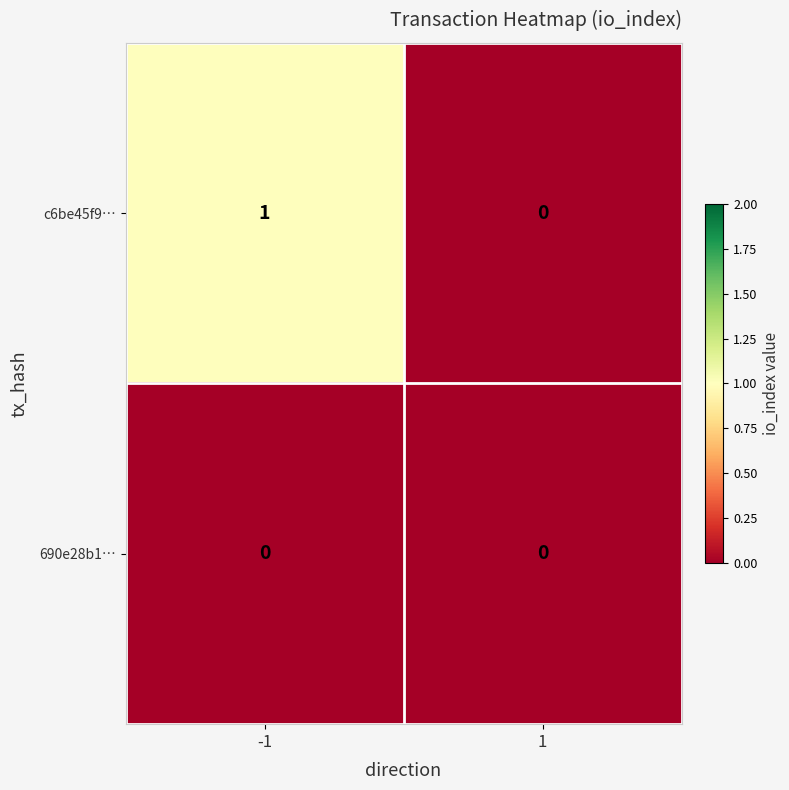

Reading left to right, list all the values displayed in this chart.

c6be45f9…: -1=1	1=0
690e28b1…: -1=0	1=0